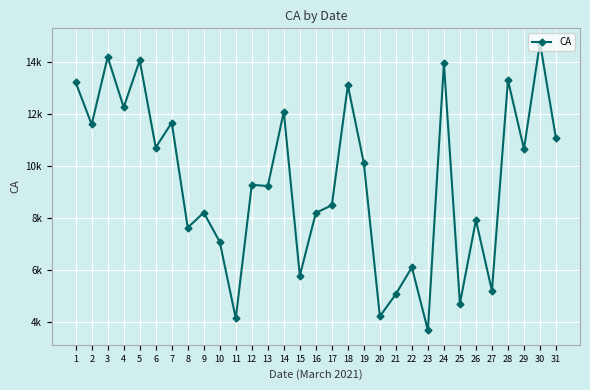

Reading left to right, list all the values displayed in this chart.

13210	11591	14187	12249	14060	10703	11662	7624	8201	7073	4132	9270	9223	12085	5772	8190	8485	13097	10104	4209	5069	6095	3669	13953	4702	7909	5191	13297	10649	14736	11052